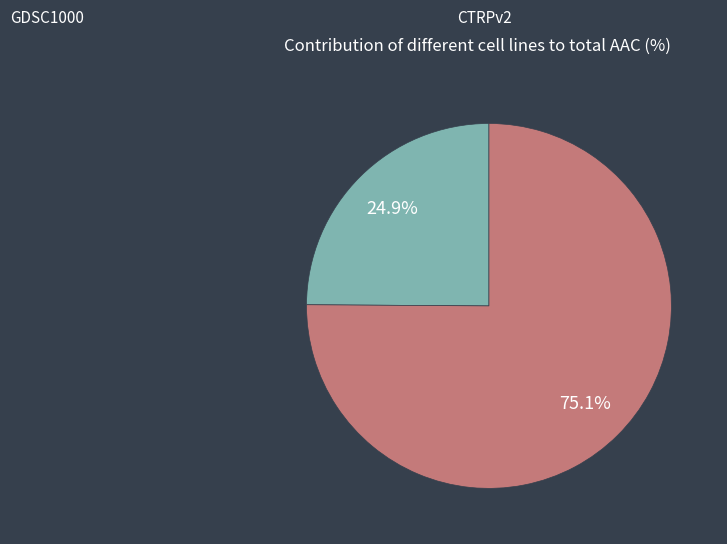

The GDSC1000 slice represents 25% of the pie. True or false?

True